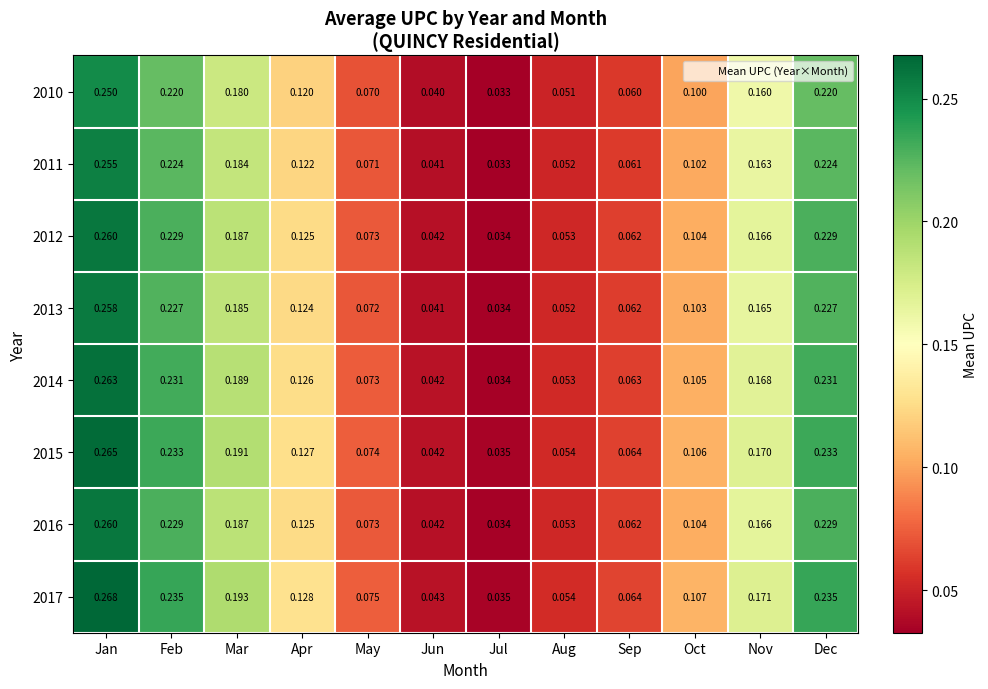

Where is 2011 nearest to the value 0?

Jul